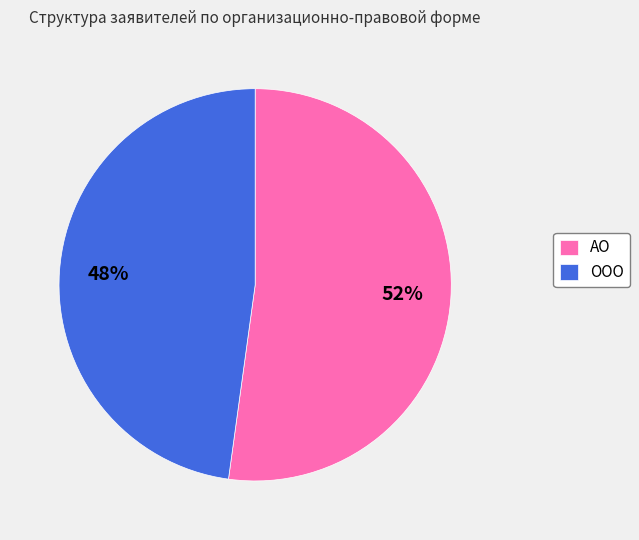

How many segments does this pie chart have?

2